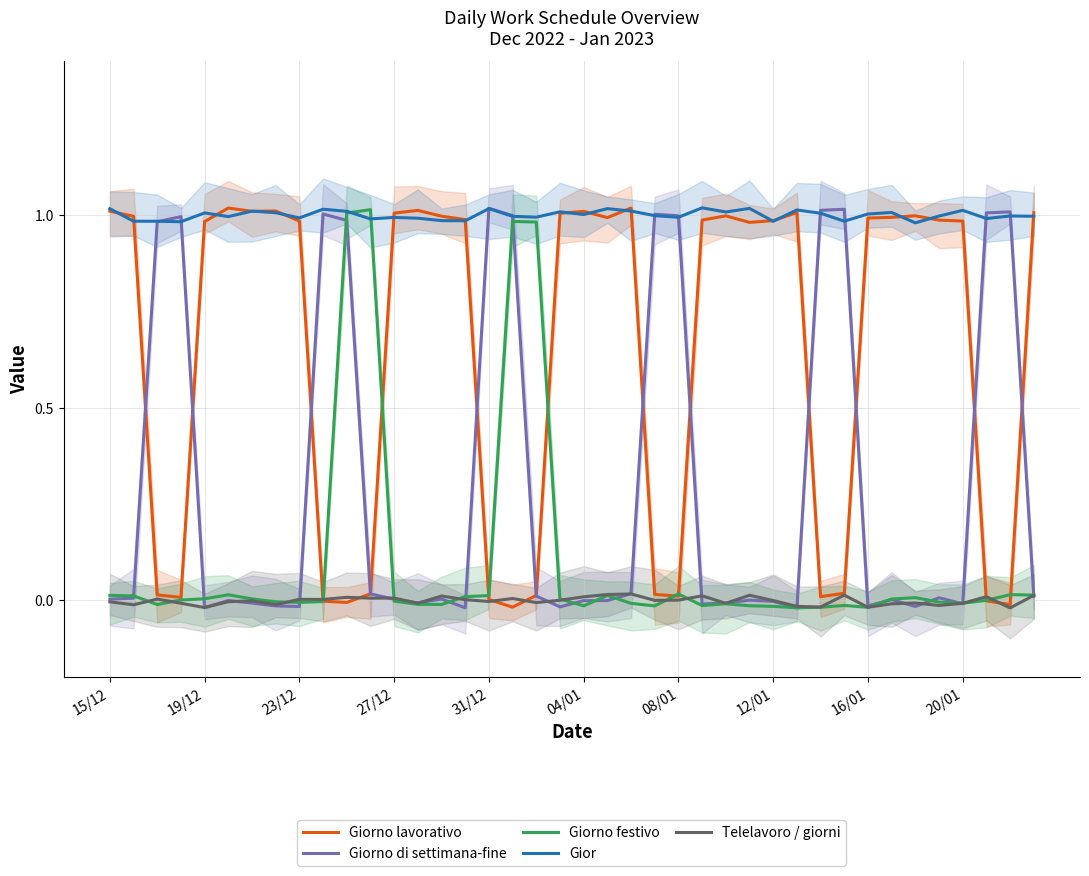

Between 15 and 34, which is larger?

34